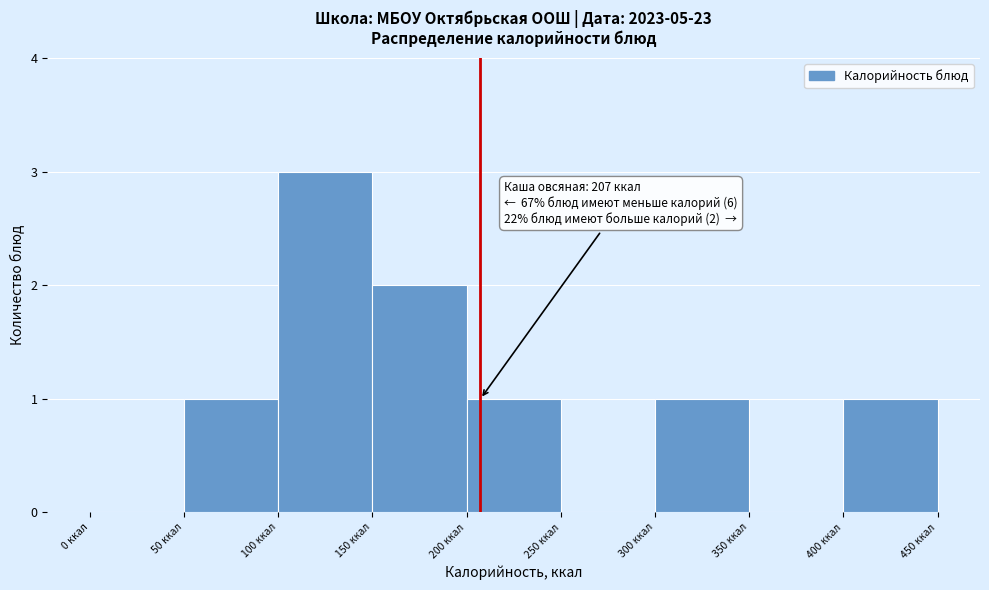

Which range on the x-axis has the tallest bar?

100 to 150